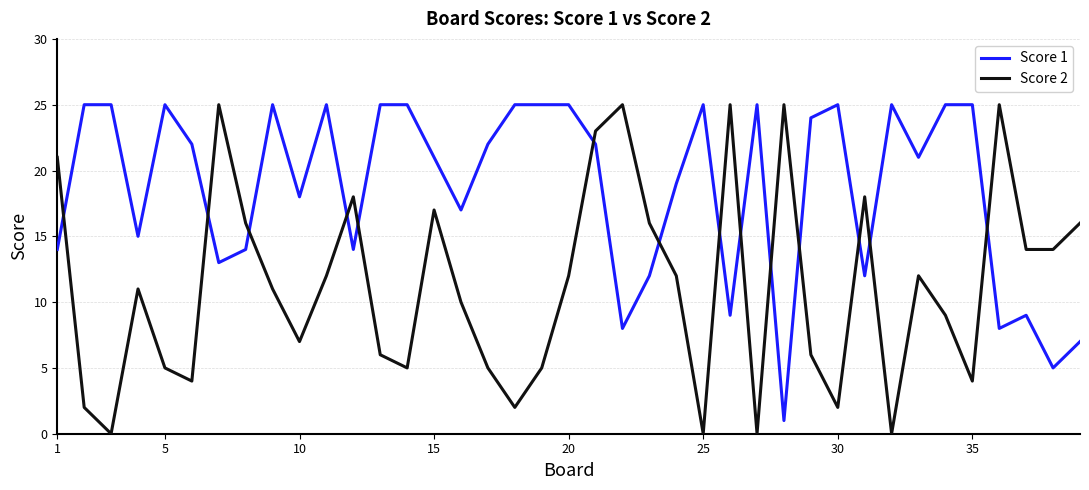

Which series has the largest range (max minus min)?

Score 2